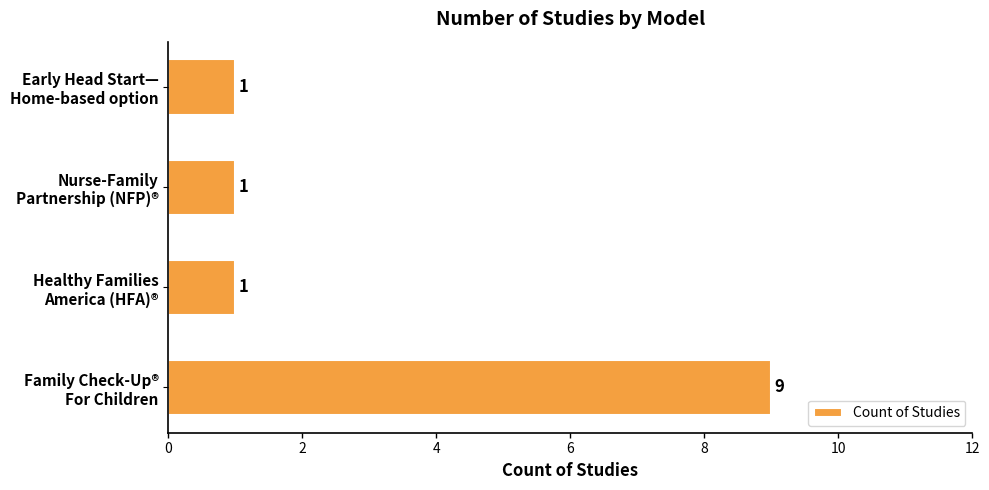

Count the values in the range 1 to 9.

4